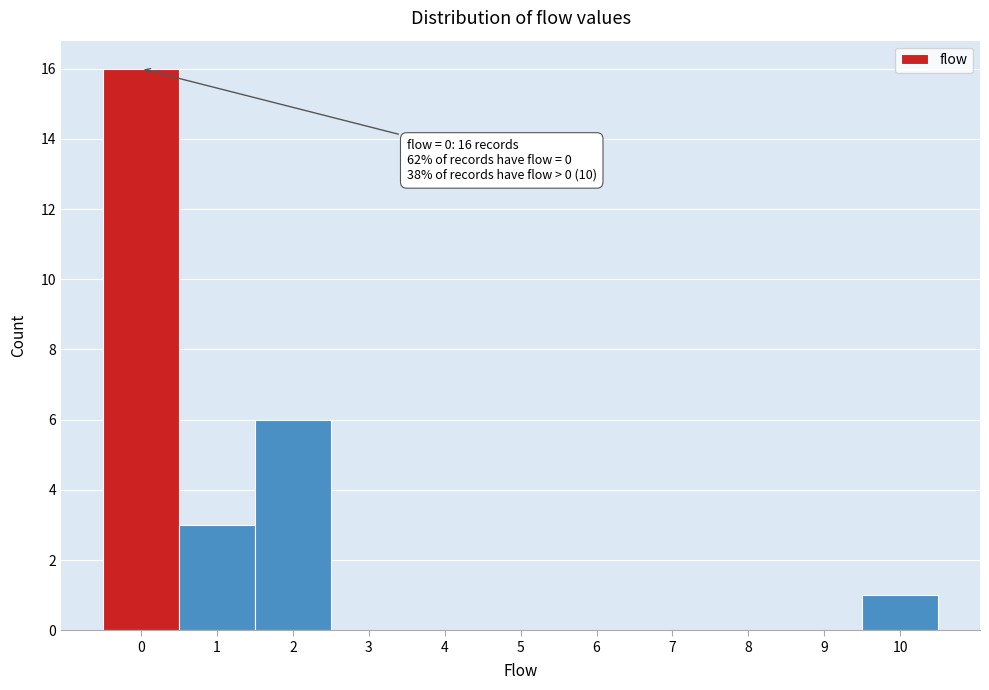

Which range on the x-axis has the tallest bar?

-0.5 to 0.5